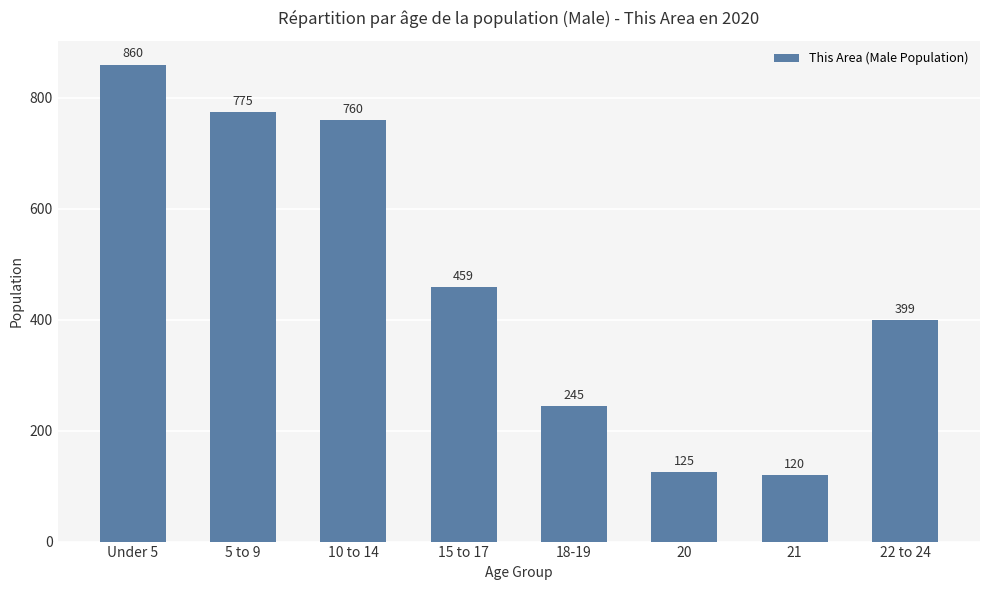

What is the change in value from Under 5 to 10 to 14?

-100